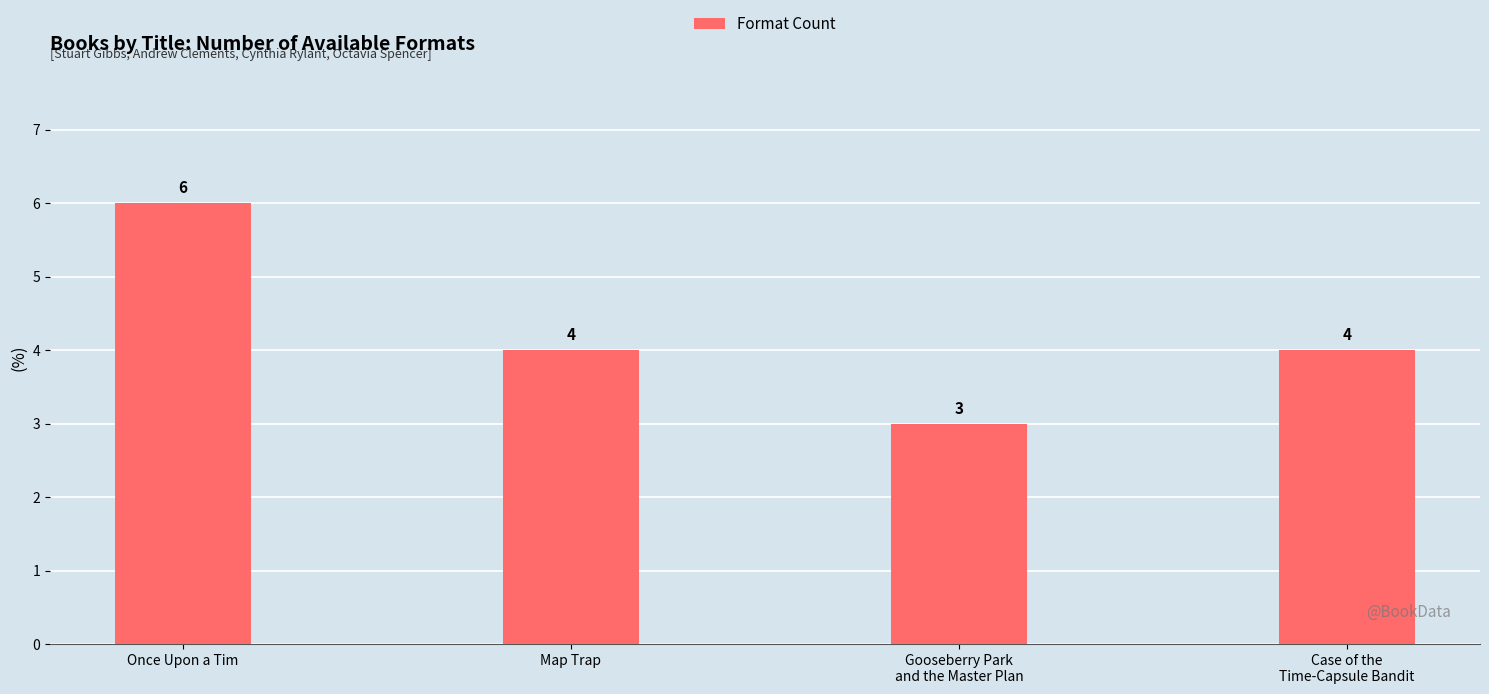

What is the minimum value shown in the chart?

3